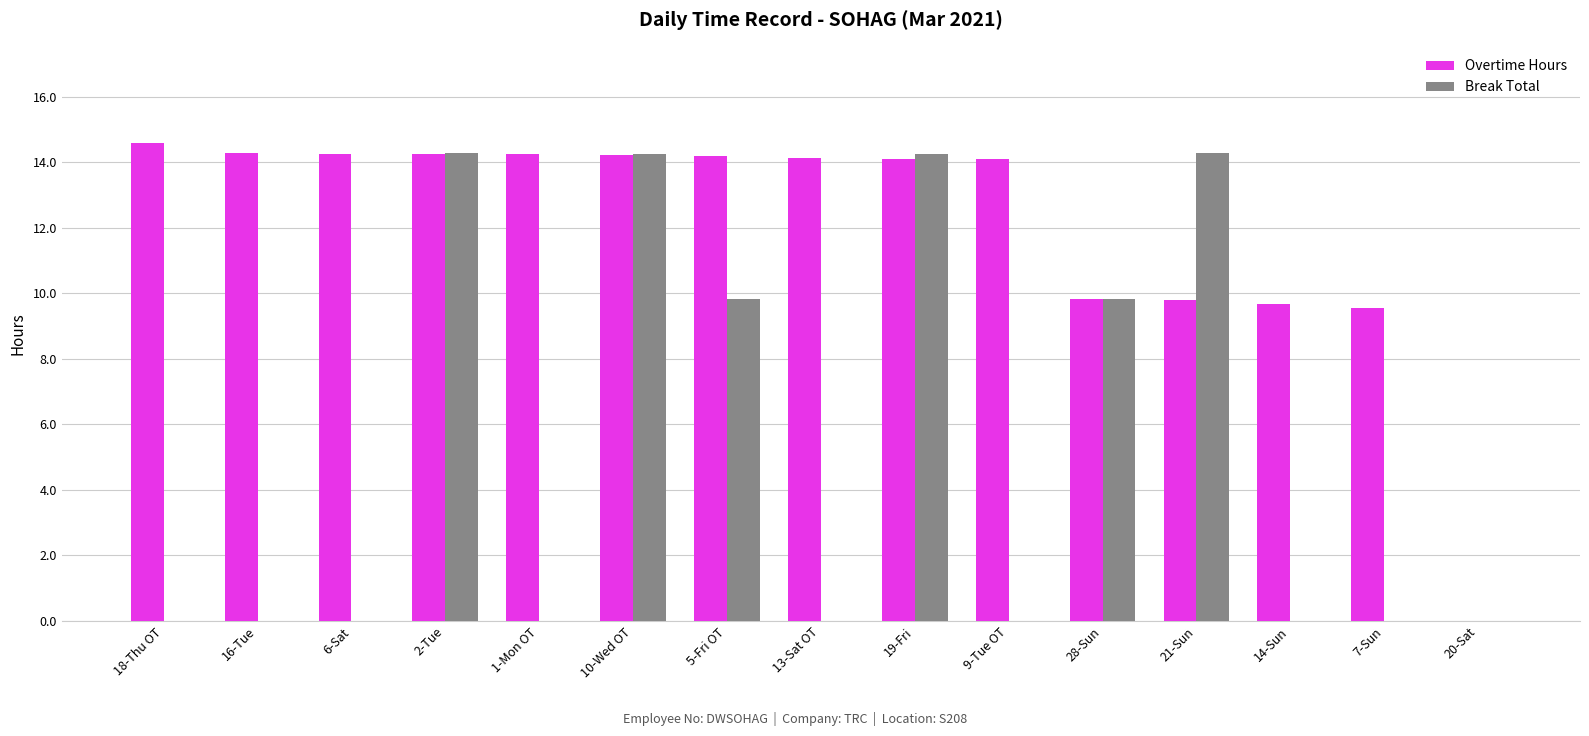

At which label does Overtime Hours first exceed 14?

18-Thu OT